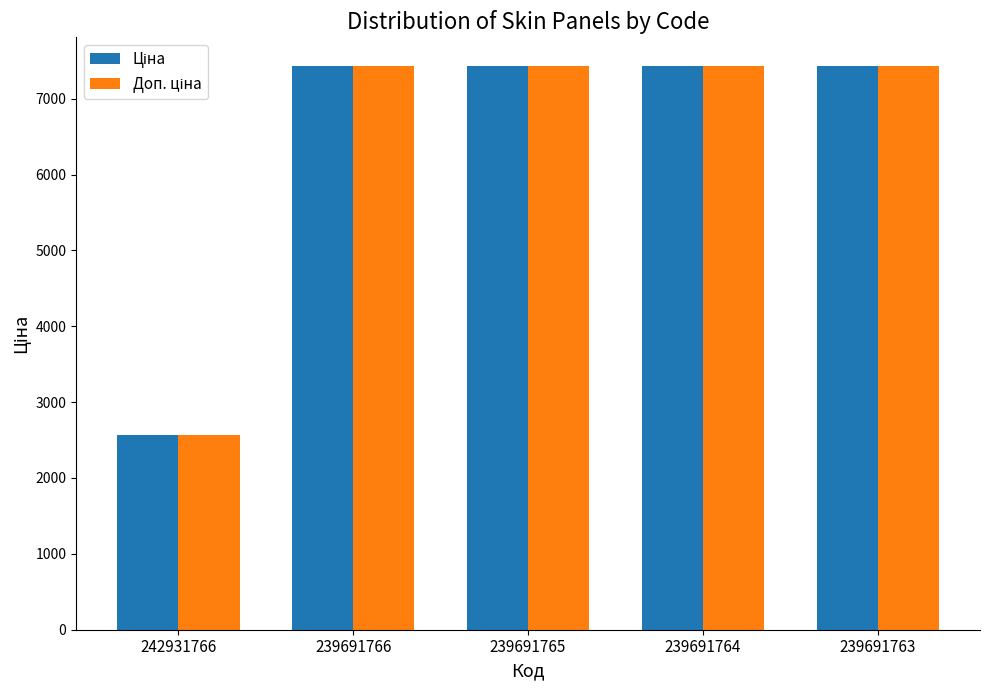

What is the total value across all series at 239691763?

14872.3